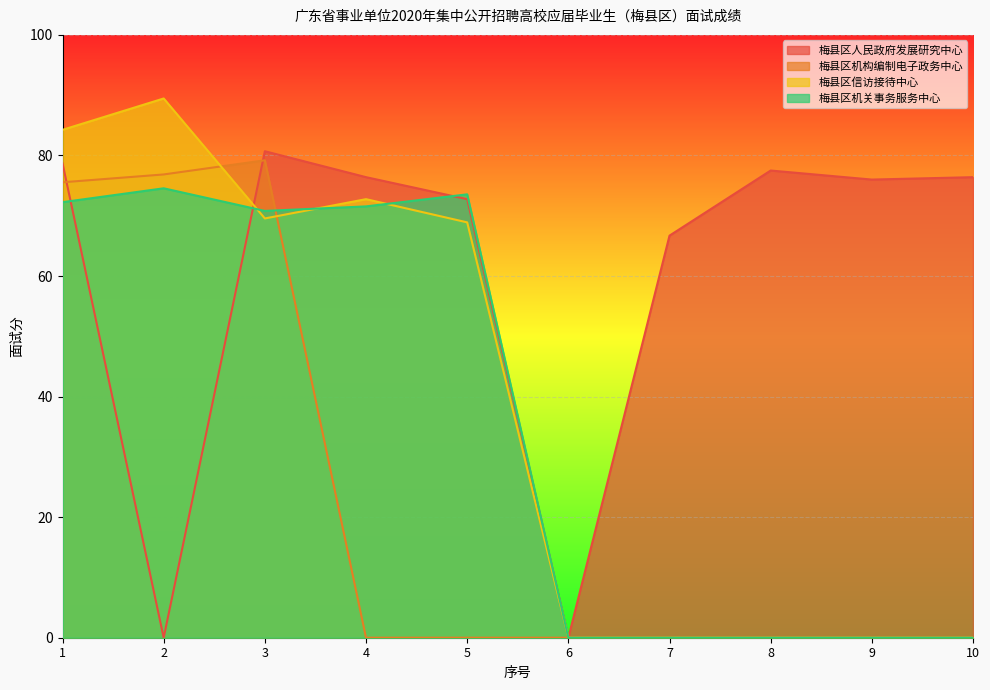

Does the chart display data point markers on the line(s)?

No